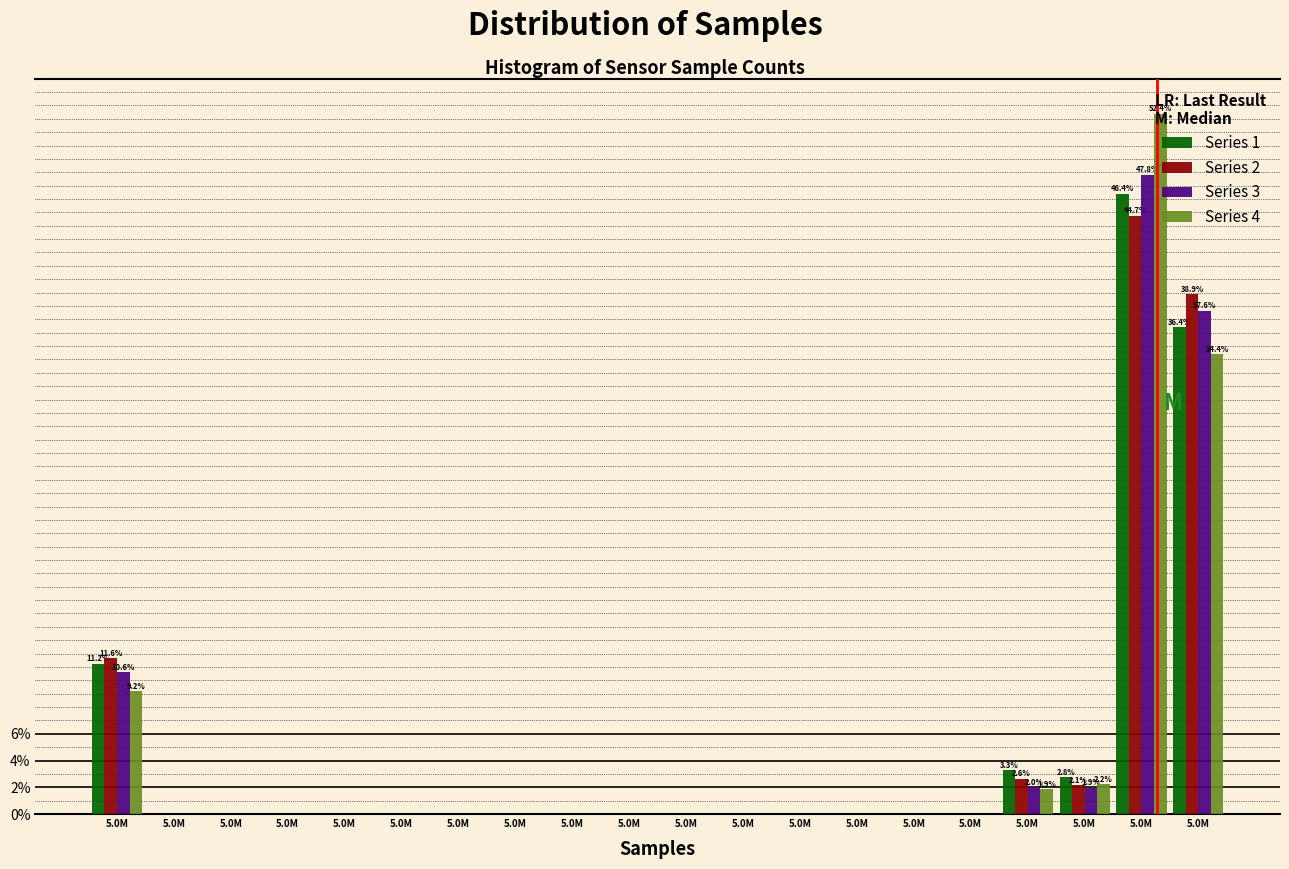

Does the chart contain stacked bars?

No